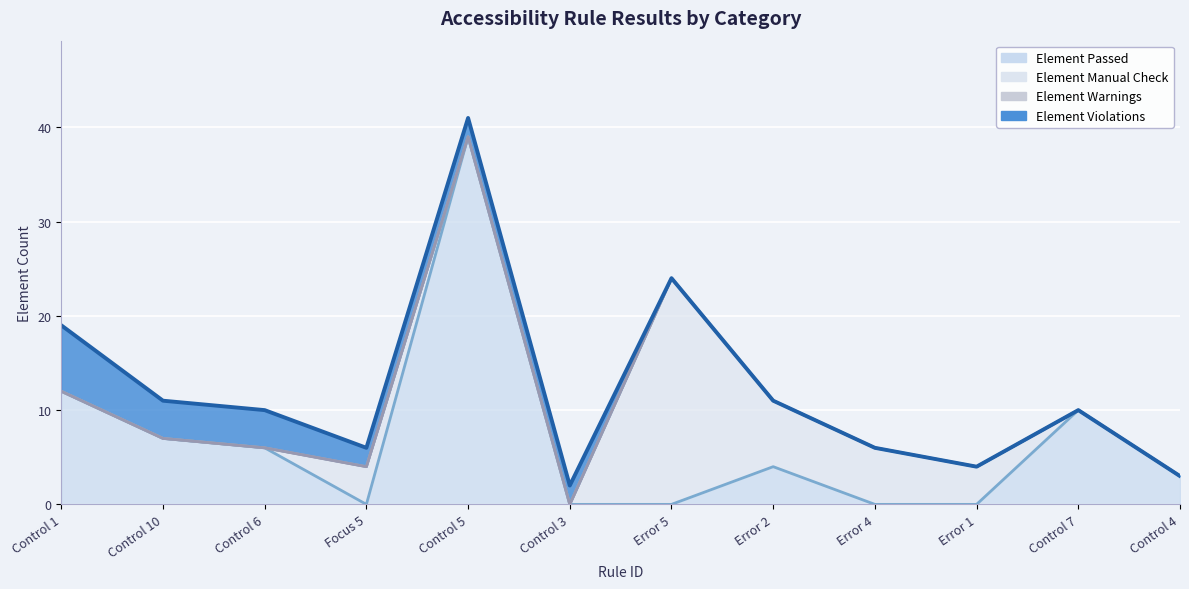

Which label corresponds to the smallest value in the chart?

Focus 5